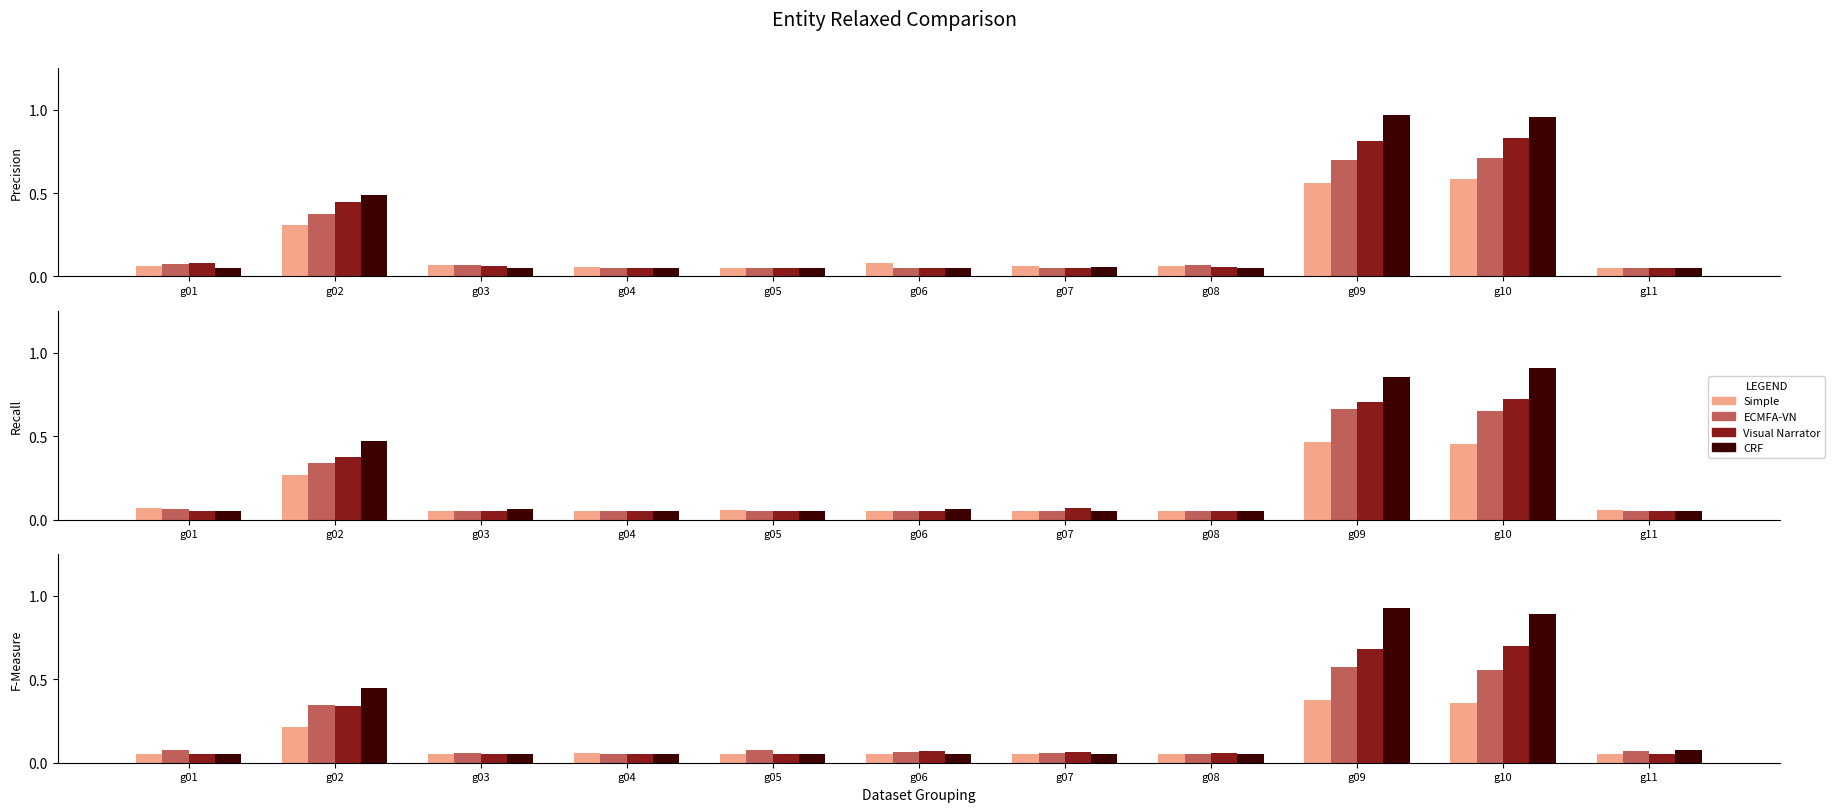

Reading left to right, transcribe all the data shown in this chart.

Simple: g01=0.1	g02=0.3	g03=0.1	g04=0.1	g05=0.1	g06=0.1	g07=0.1	g08=0.1	g09=0.6	g10=0.6	g11=0.1
ECMFA-VN: g01=0.1	g02=0.4	g03=0.1	g04=0.1	g05=0.1	g06=0.1	g07=0.1	g08=0.1	g09=0.7	g10=0.7	g11=0.1
Visual Narrator: g01=0.1	g02=0.4	g03=0.1	g04=0.1	g05=0.1	g06=0.1	g07=0.1	g08=0.1	g09=0.8	g10=0.8	g11=0.1
CRF: g01=0.1	g02=0.5	g03=0.1	g04=0.1	g05=0.1	g06=0.1	g07=0.1	g08=0.1	g09=1.0	g10=1.0	g11=0.1